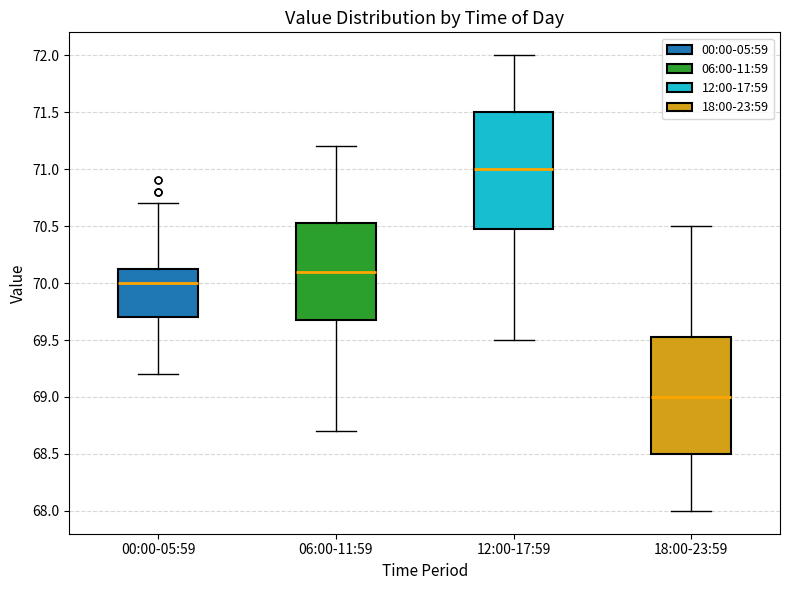

Which box has the lowest median line?

18:00-23:59